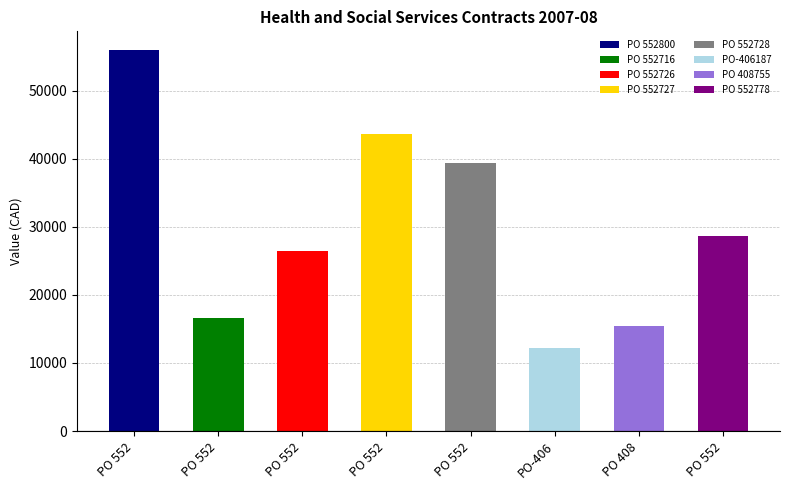

At how many categories does at least one series exceed 41720?

2